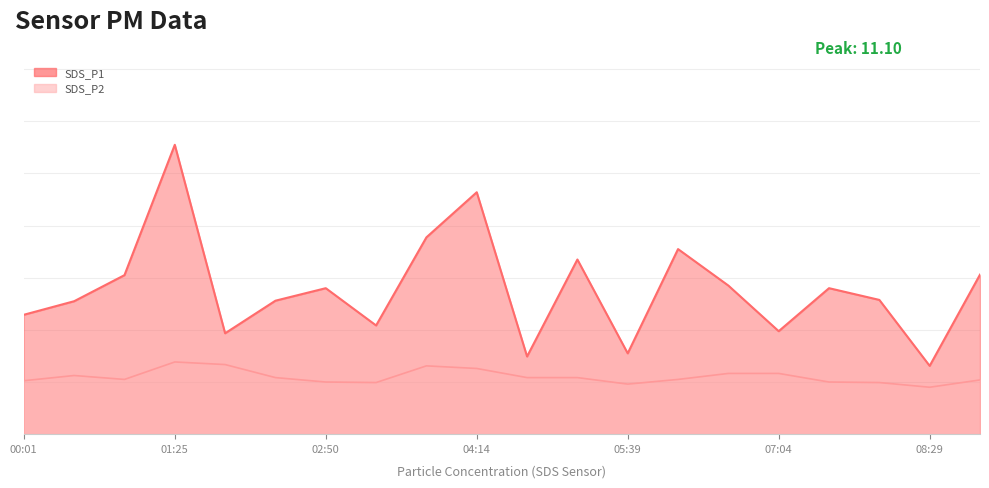

Reading left to right, what are all the values shown in this chart?

SDS_P1: 00:01=4.6	00:29=5.1	00:57=6.1	01:25=11.1	01:53=3.9	02:21=5.1	02:50=5.6	03:18=4.2	03:46=7.5	04:14=9.3	04:43=3.0	05:11=6.7	05:39=3.1	06:08=7.1	06:36=5.7	07:04=4.0	07:32=5.6	08:01=5.2	08:29=2.6	08:57=6.1
SDS_P2: 00:01=2.0	00:29=2.2	00:57=2.1	01:25=2.8	01:53=2.7	02:21=2.2	02:50=2.0	03:18=2.0	03:46=2.6	04:14=2.5	04:43=2.2	05:11=2.2	05:39=1.9	06:08=2.1	06:36=2.3	07:04=2.3	07:32=2.0	08:01=2.0	08:29=1.8	08:57=2.1